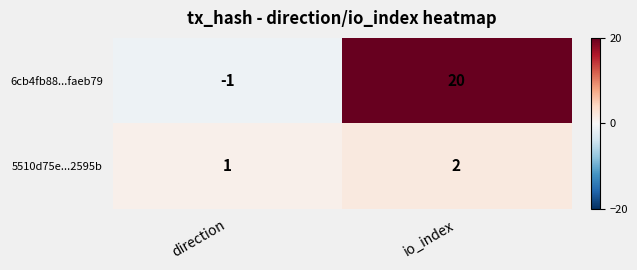

What is the total value across all series at io_index?

22